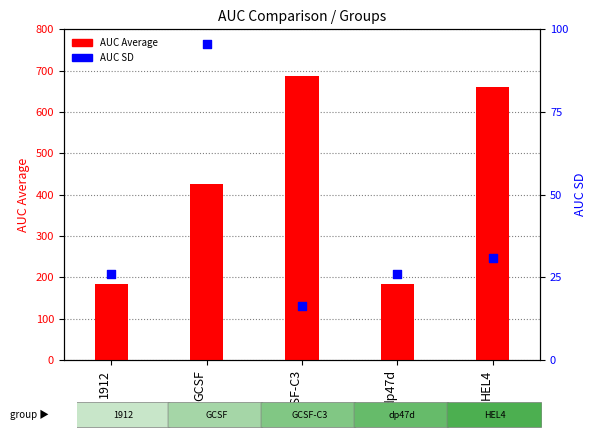

Which series has the largest Y range (max minus min)?

AUC Average